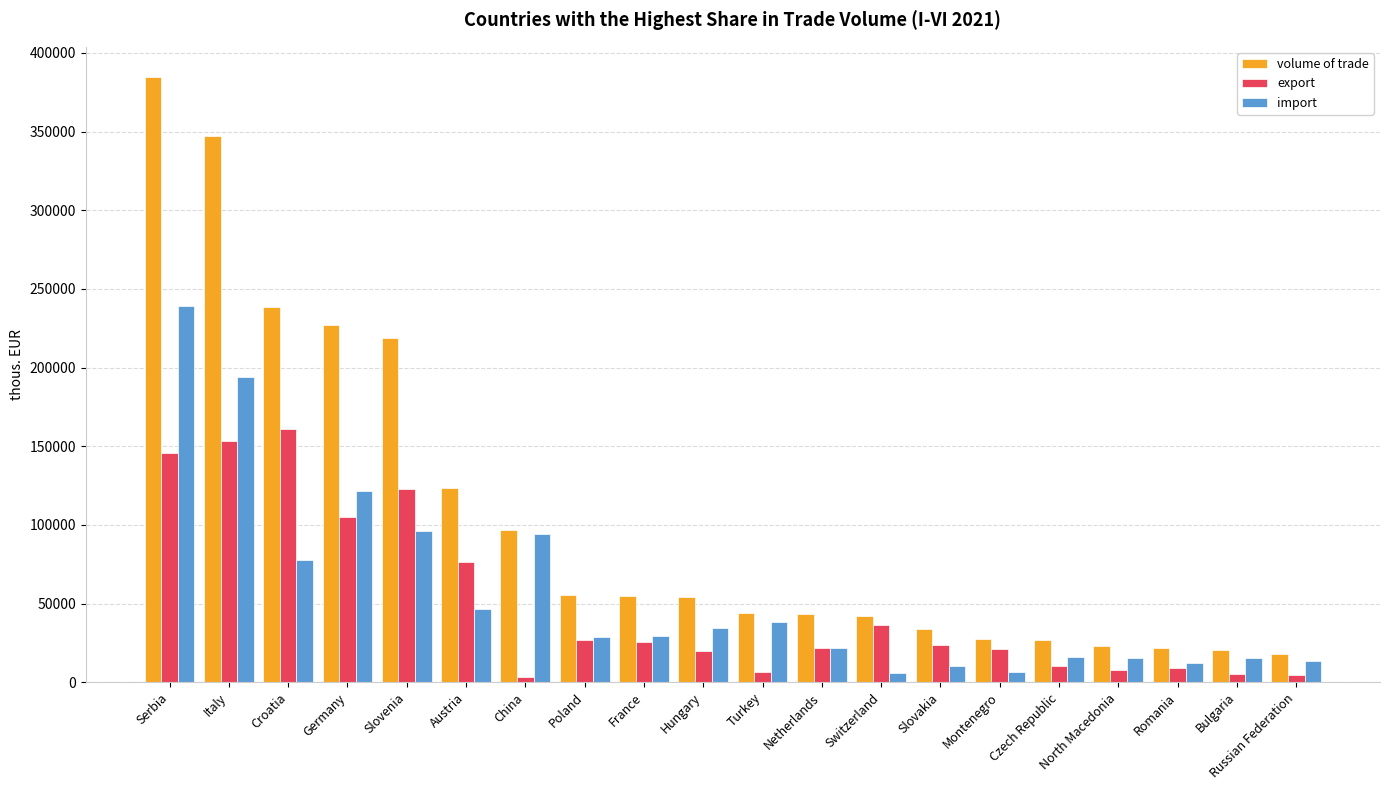

What is the label of the 7th bar from the right?

Slovakia